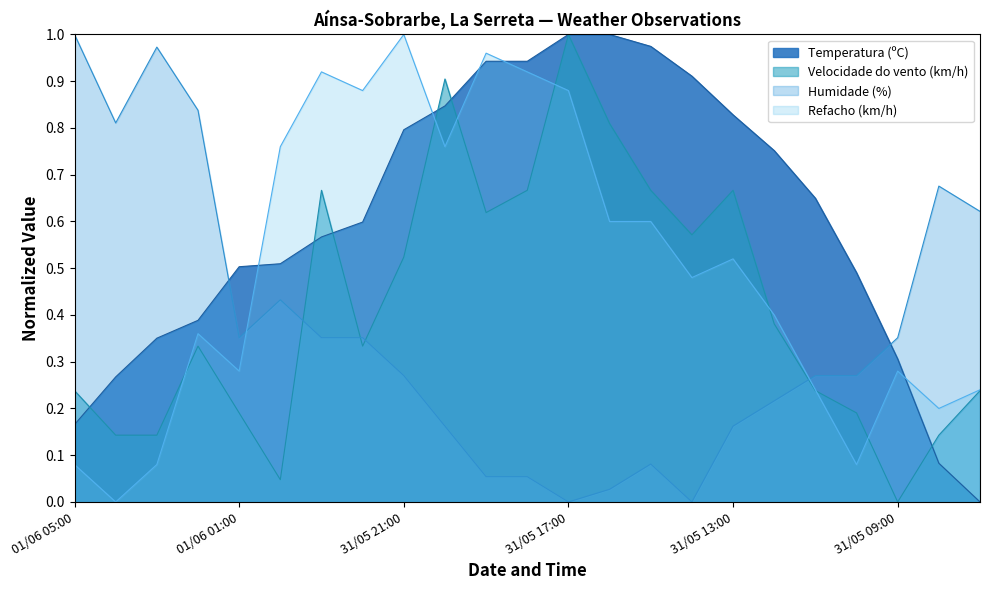

Does the chart have visible grid lines?

No